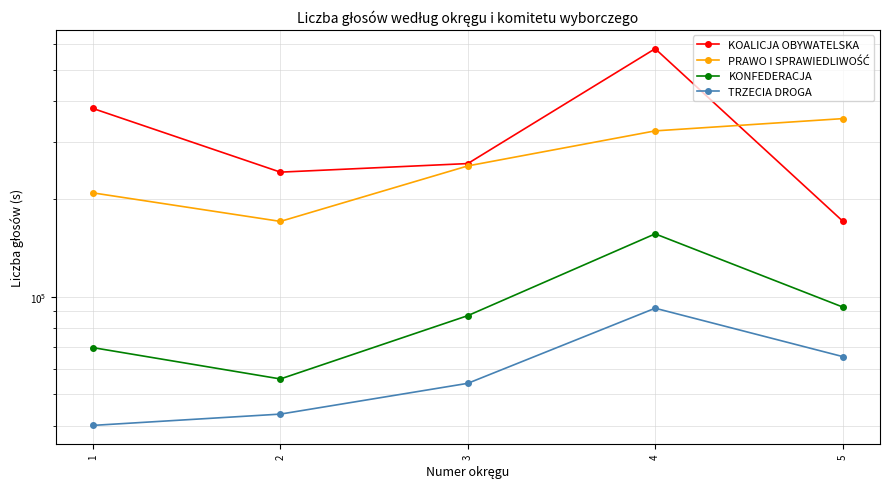

What is the difference between the highest and lowest values at 5?

287848